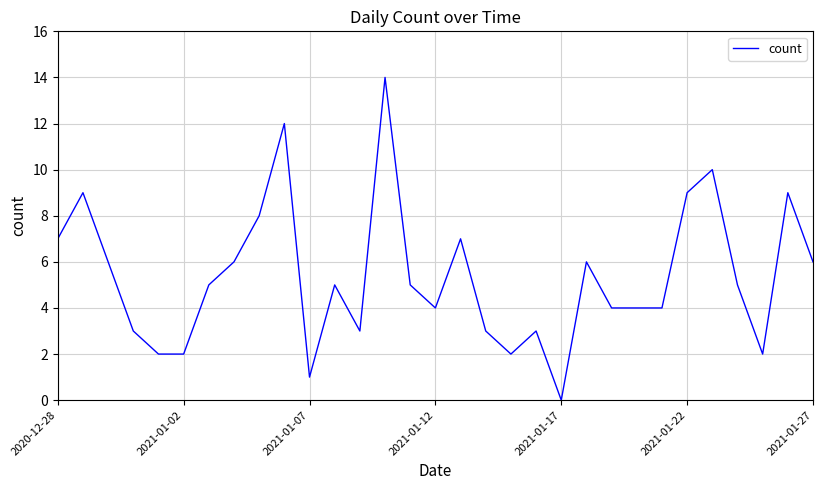

What is the difference between the maximum and minimum values?

14